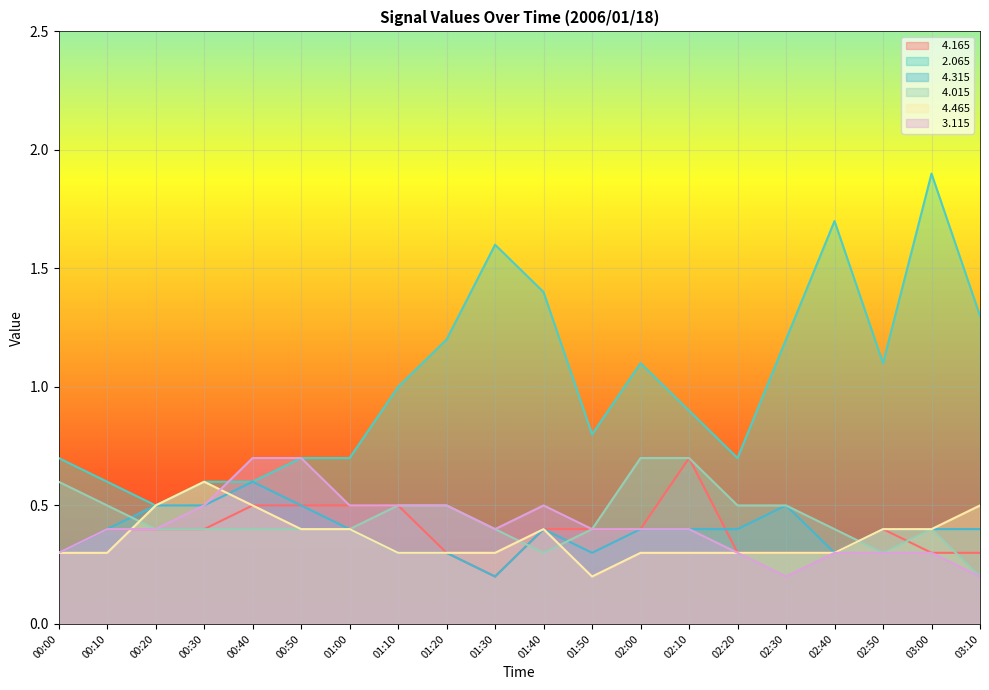

Count the number of categories in the chart.

20